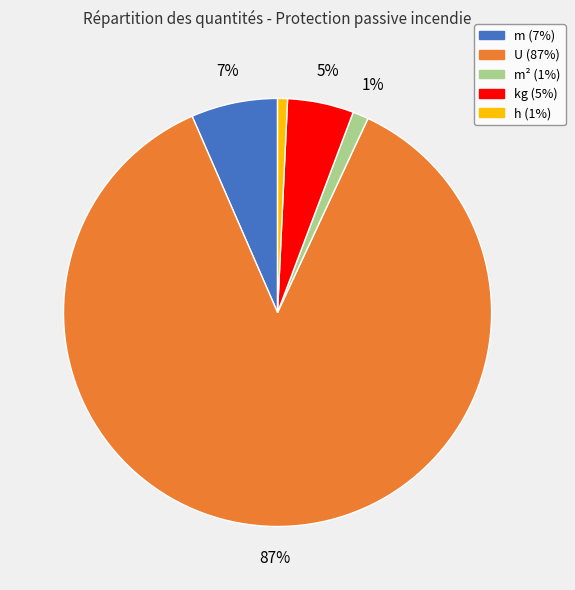

Is there any slice that represents more than half of the pie?

Yes